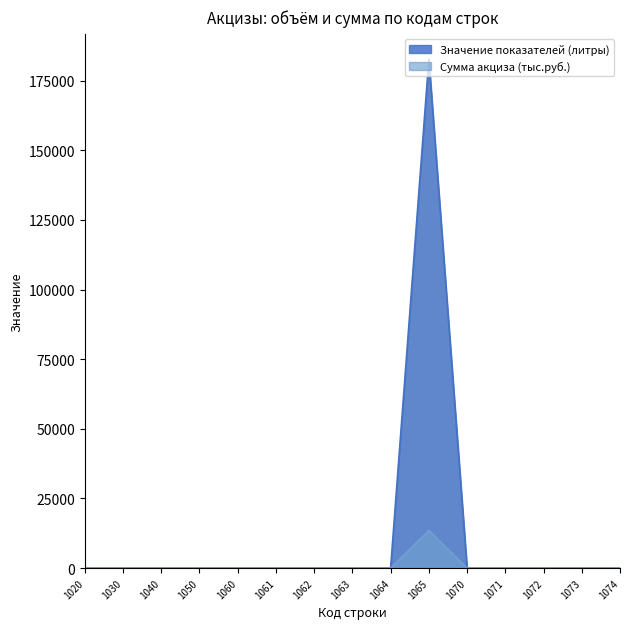

Between 1063 and 1070, which series saw the biggest shift?

Значение показателей (литры)